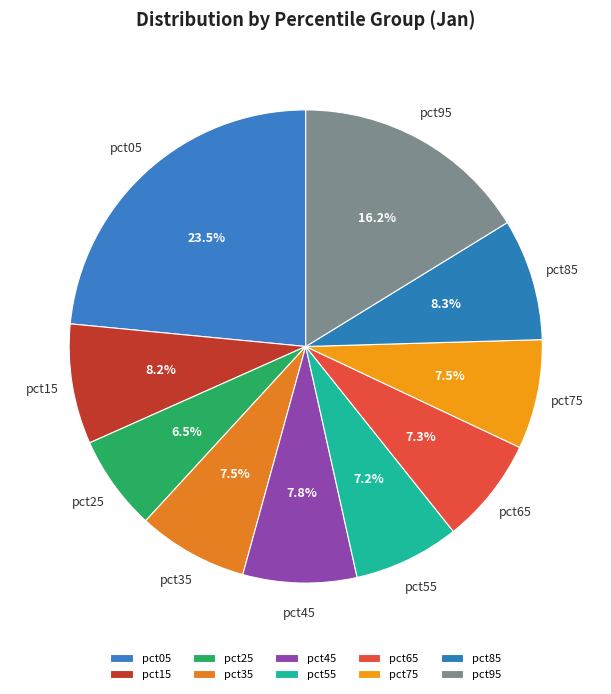

Do pct75 and pct55 together represent more than half of the pie?

No